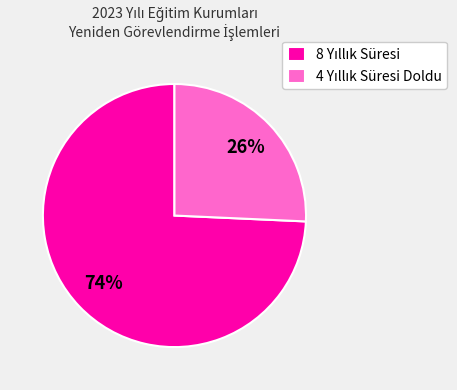

Is there a majority slice in this chart?

Yes